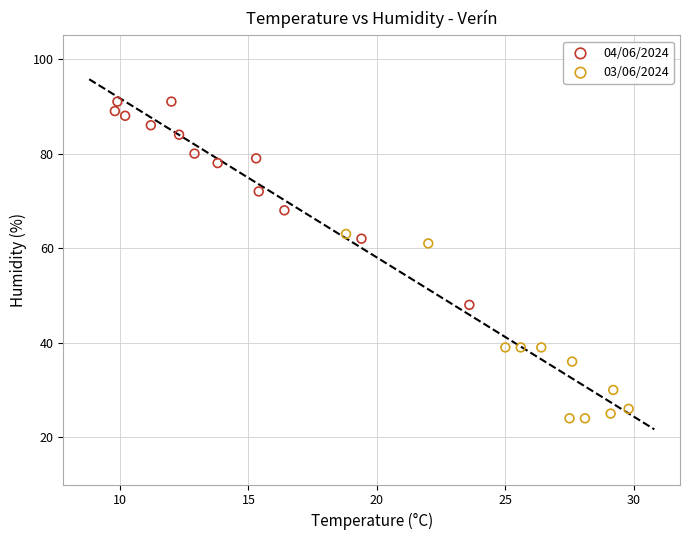

Which series has the largest Y range (max minus min)?

04/06/2024